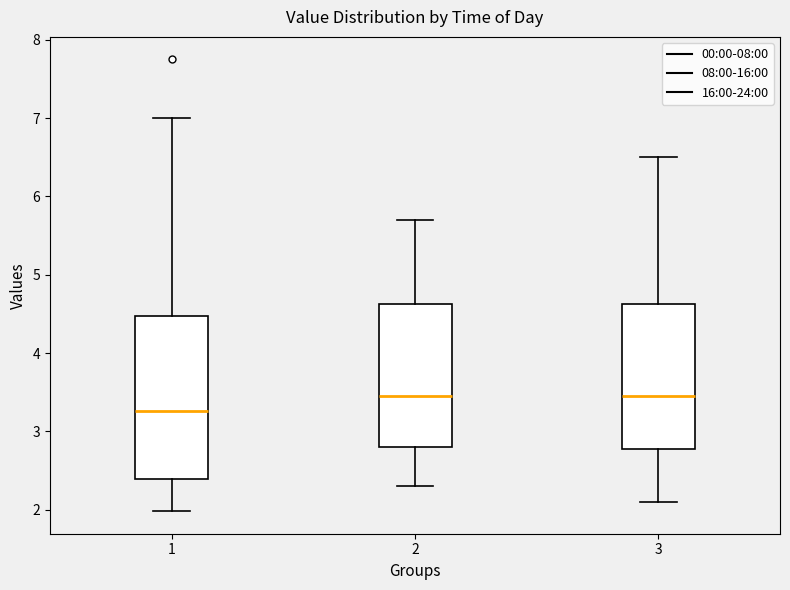

Reading left to right, transcribe this box plot: for each box, give where its median line is, the range the box spans, and where its two whiskers end, as read against the y-axis. The values are not printed on the chart, so give them approximately, as read against the axis.

1: median 3.3, box 2.4 to 4.5, whiskers 2.0 to 7.0
2: median 3.5, box 2.8 to 4.6, whiskers 2.3 to 5.7
3: median 3.5, box 2.8 to 4.6, whiskers 2.1 to 6.5